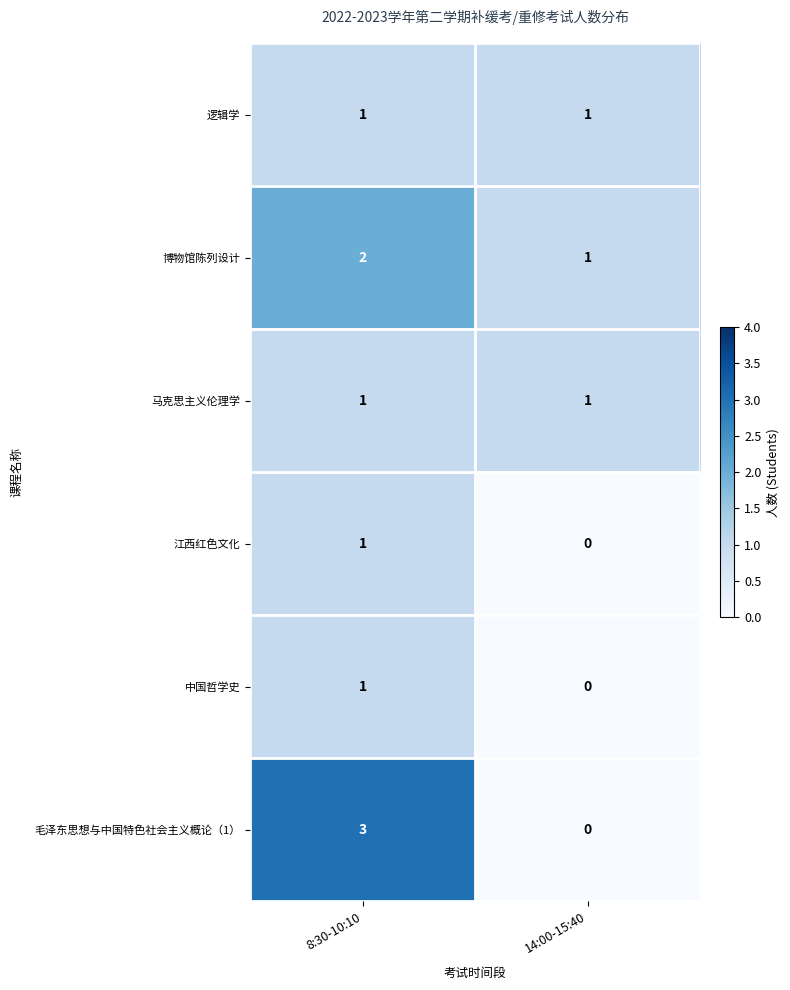

At how many categories does at least one series exceed 2?

1